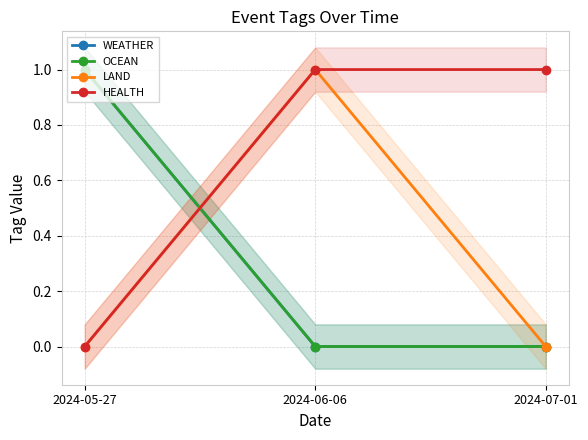

The HEALTH series shows 2 at 2024-06-06. True or false?

False